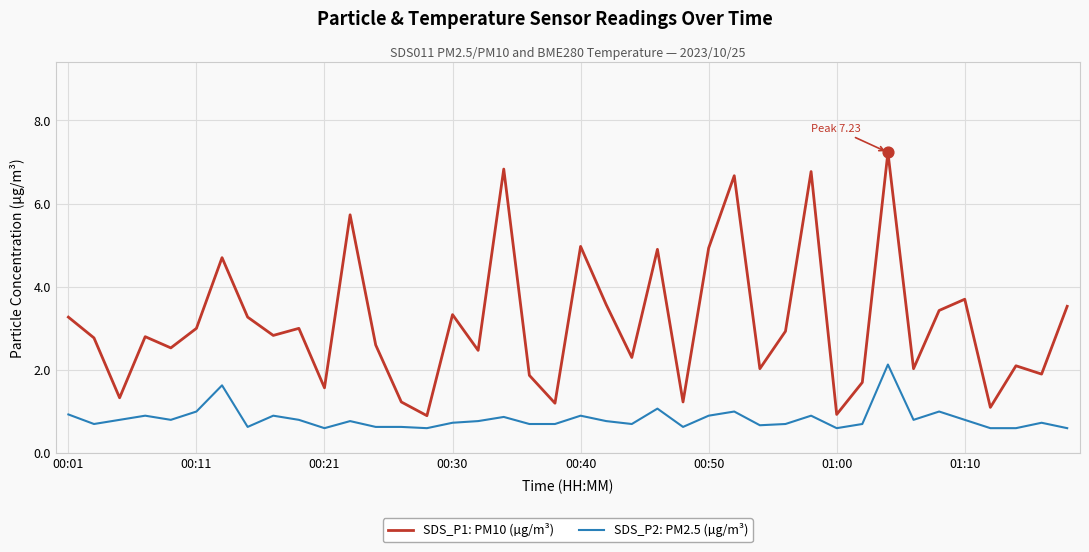

Which series has the largest total across all categories?

SDS_P1: PM10 (µg/m³)